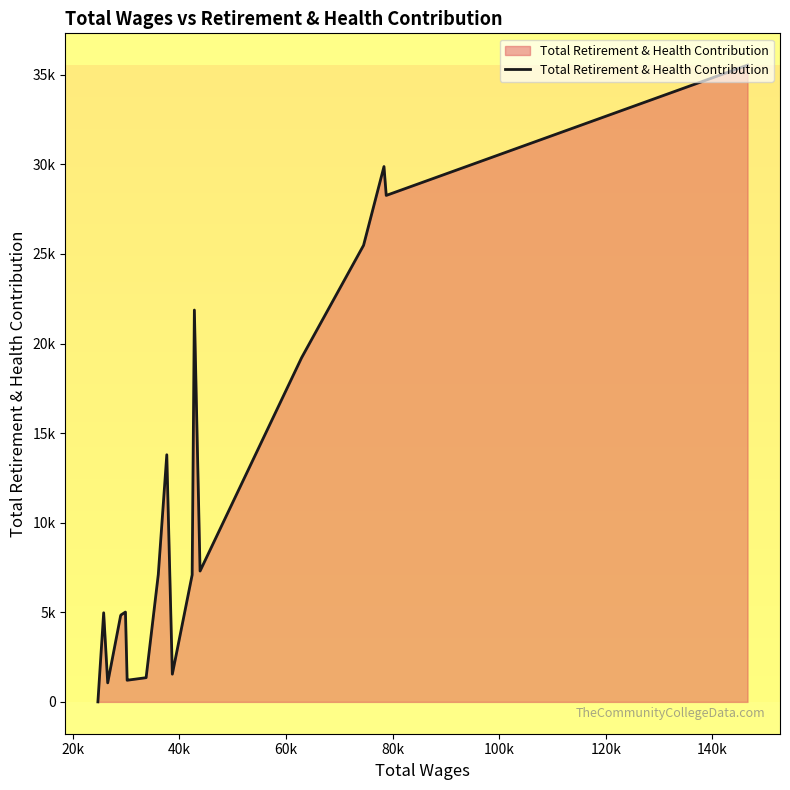

How many interior local peaks (higher than both neighbors) does the data have?

5